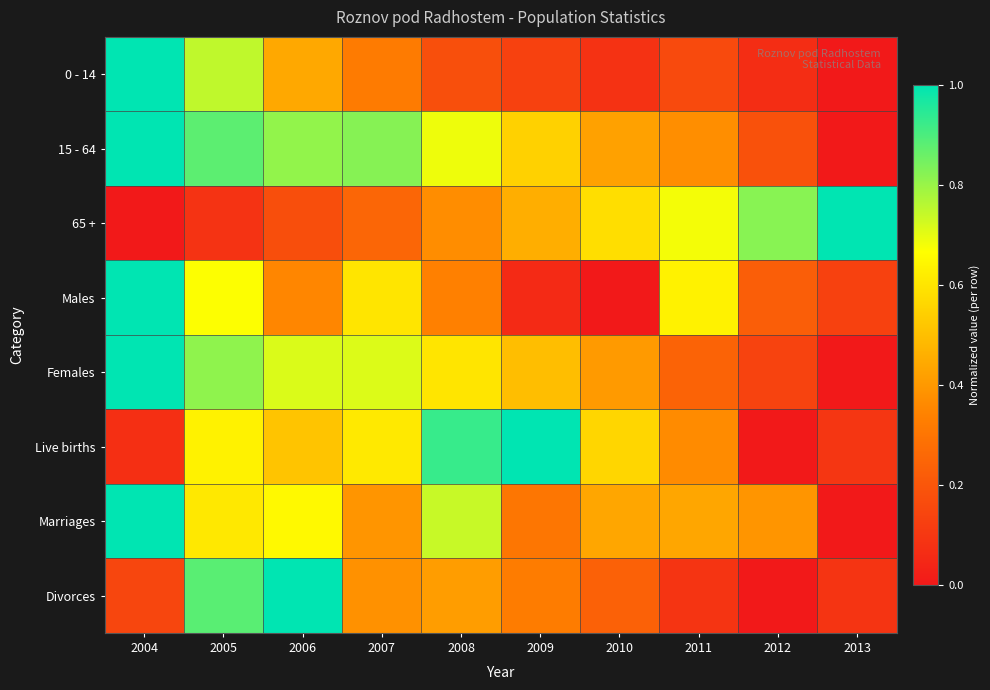

Reading left to right, list all the values displayed in this chart.

0 - 14: 2004=1.0	2005=0.7	2006=0.4	2007=0.3	2008=0.2	2009=0.1	2010=0.1	2011=0.2	2012=0.1	2013=0.0
15 - 64: 2004=1.0	2005=0.9	2006=0.8	2007=0.8	2008=0.7	2009=0.5	2010=0.4	2011=0.4	2012=0.2	2013=0.0
65 +: 2004=0.0	2005=0.1	2006=0.2	2007=0.3	2008=0.4	2009=0.5	2010=0.6	2011=0.7	2012=0.8	2013=1.0
Males: 2004=1.0	2005=0.7	2006=0.4	2007=0.6	2008=0.3	2009=0.1	2010=0.0	2011=0.6	2012=0.2	2013=0.1
Females: 2004=1.0	2005=0.8	2006=0.7	2007=0.7	2008=0.6	2009=0.5	2010=0.4	2011=0.2	2012=0.1	2013=0.0
Live births: 2004=0.1	2005=0.6	2006=0.5	2007=0.6	2008=0.9	2009=1.0	2010=0.6	2011=0.4	2012=0.0	2013=0.1
Marriages: 2004=1.0	2005=0.6	2006=0.7	2007=0.4	2008=0.7	2009=0.3	2010=0.4	2011=0.4	2012=0.4	2013=0.0
Divorces: 2004=0.1	2005=0.9	2006=1.0	2007=0.4	2008=0.4	2009=0.3	2010=0.2	2011=0.1	2012=0.0	2013=0.1